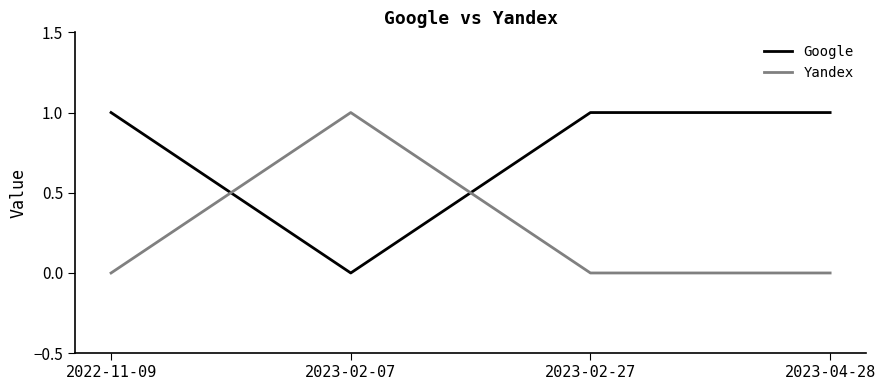

How many times do Yandex and Google cross each other?

2